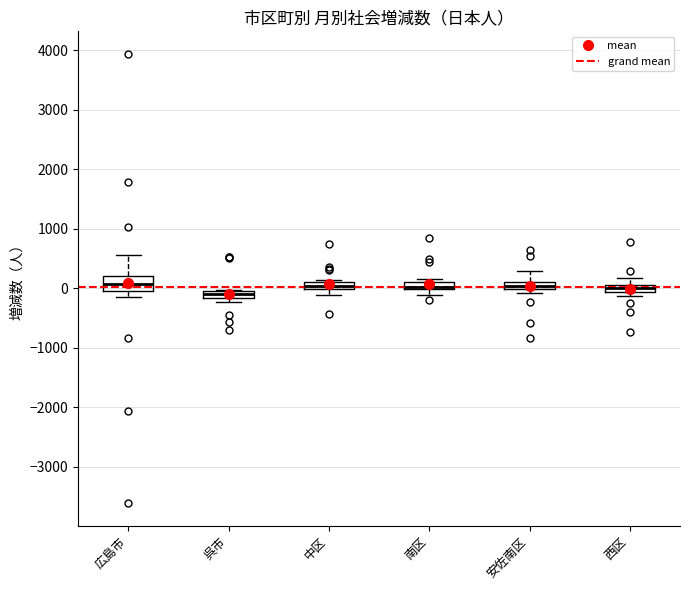

Where is the lower edge of the box for 安佐南区 on the y-axis? The values are not printed on the chart, so give them approximately, as read against the axis.

0